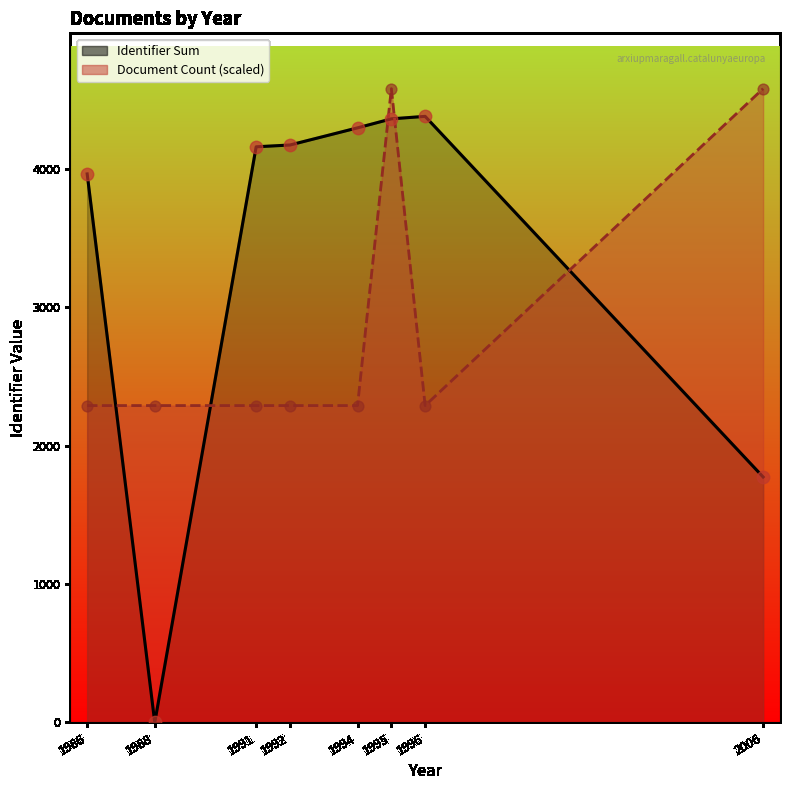

What is the total value across all series at 1992?

6463